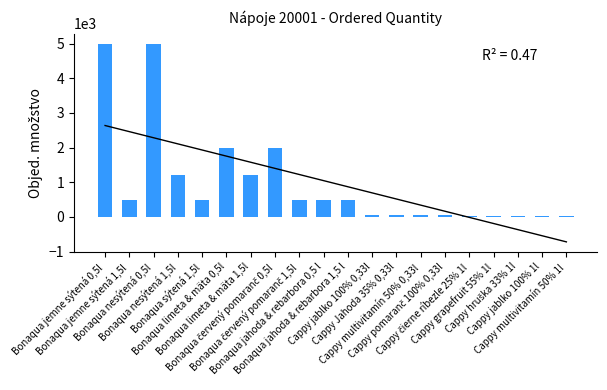

List the labels in order of value, largest first.

Bonaqua jemne sýtená 0,5l, Bonaqua nesýtená 0,5l, Bonaqua limeta & mäta 0,5l, Bonaqua červený pomaranč 0,5l, Bonaqua nesýtená 1,5l, Bonaqua limeta & mäta 1,5l, Bonaqua jemne sýtená 1,5l, Bonaqua sýtená 1,5l, Bonaqua červený pomaranč 1,5l, Bonaqua jahoda & rebarbora 0,5 l, Bonaqua jahoda & rebarbora 1,5 l, Cappy jablko 100% 0,33l, Cappy Jahoda 35% 0,33l, Cappy multivitamín 50% 0,33l, Cappy pomaranč 100% 0,33l, Cappy čierne ríbezle 25% 1l, Cappy grapefruit 55% 1l, Cappy hruška 33% 1l, Cappy jablko 100% 1l, Cappy multivitamín 50% 1l